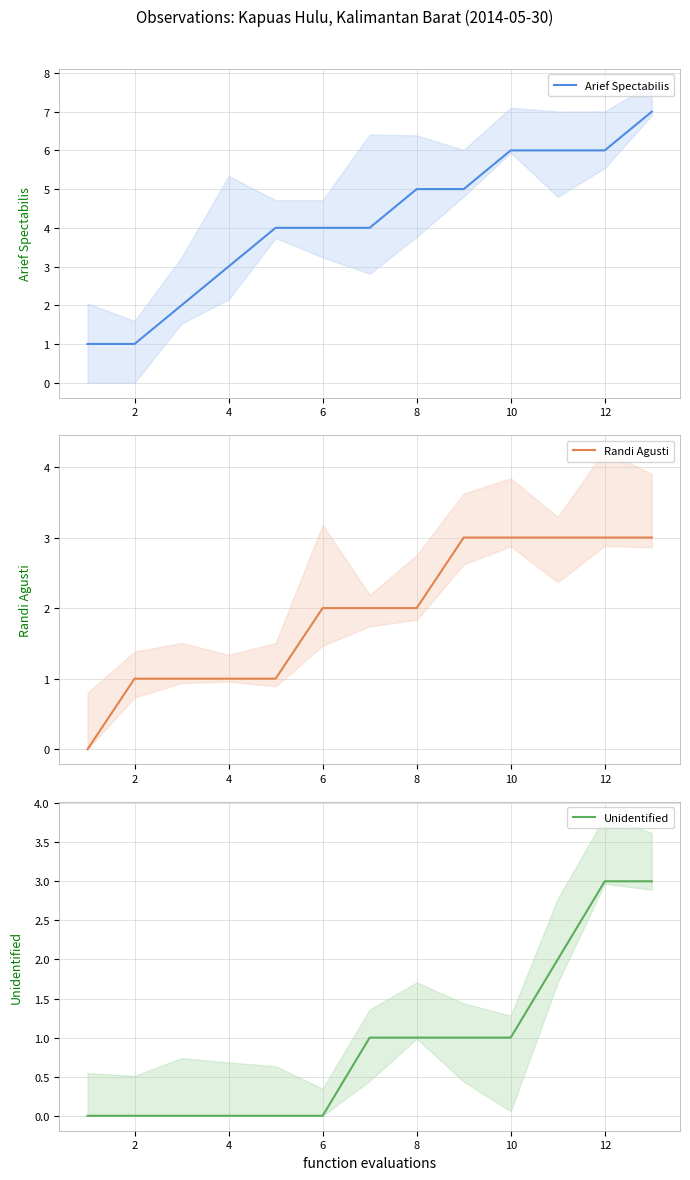

Which series has the widest spread of values?

Arief Spectabilis